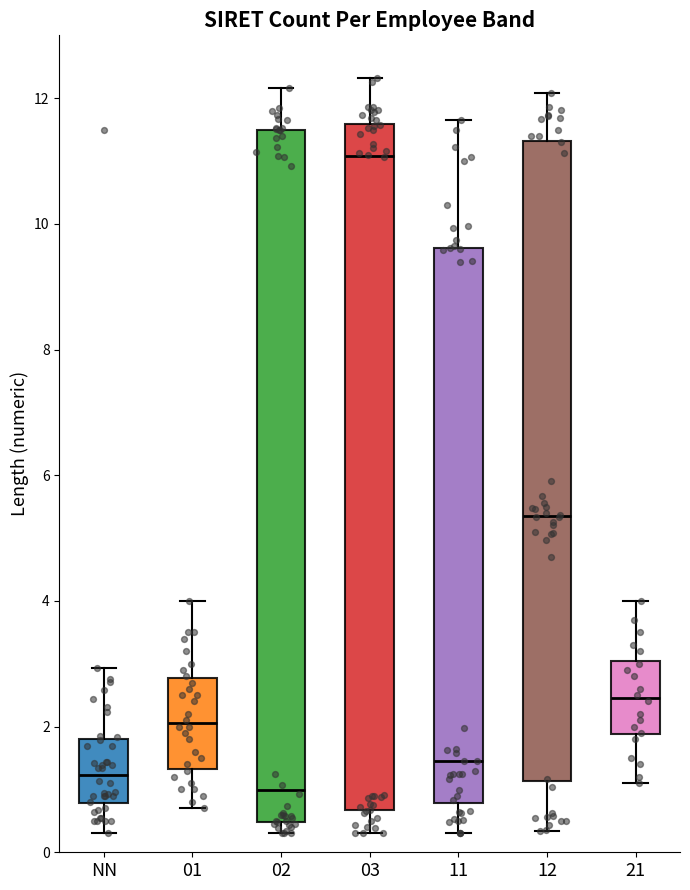

Which box's median line is the highest?

03